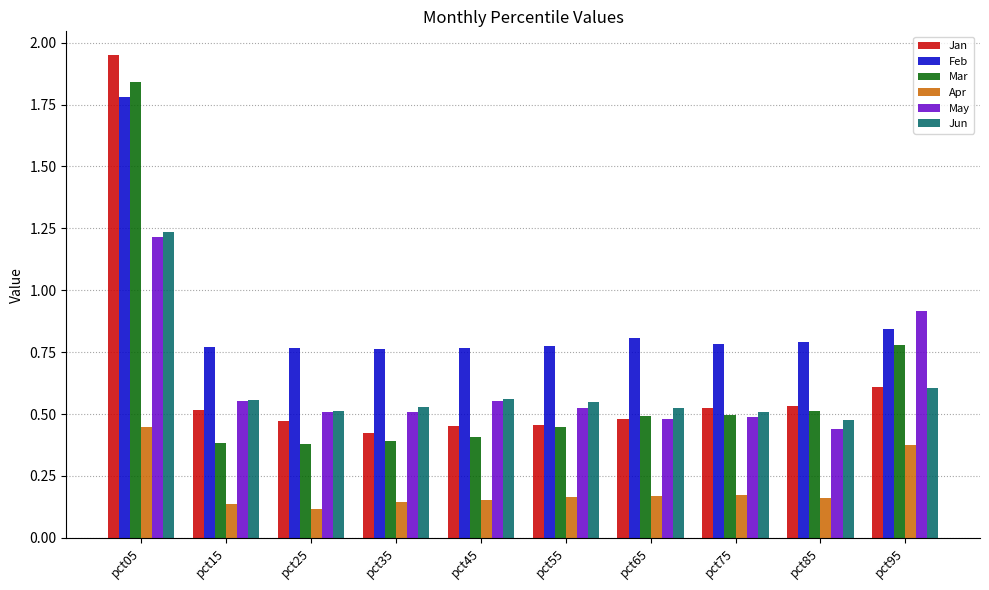

What is the sum of all Jun values?

6.1